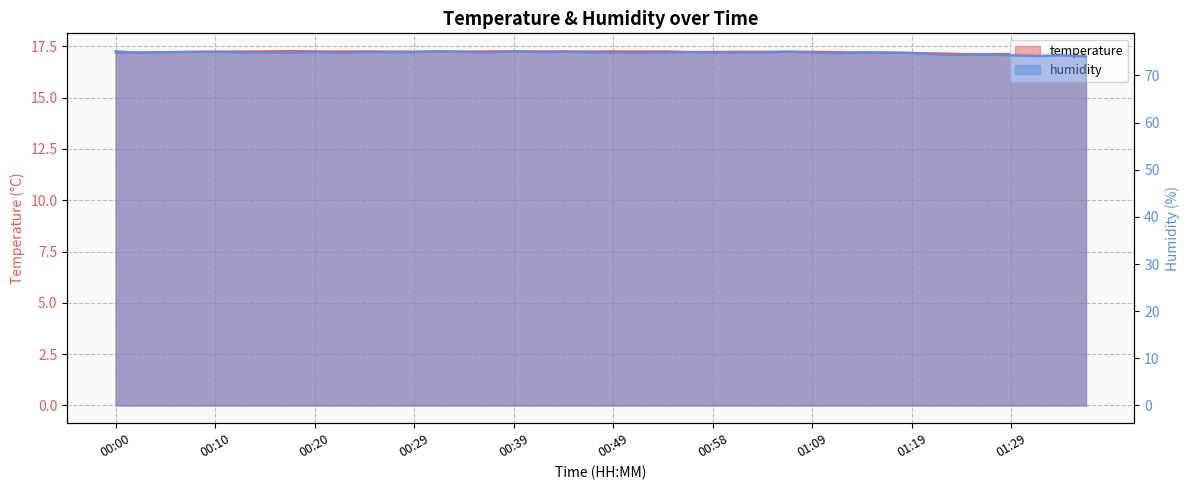

At which label does temperature reach its peak?

00:17